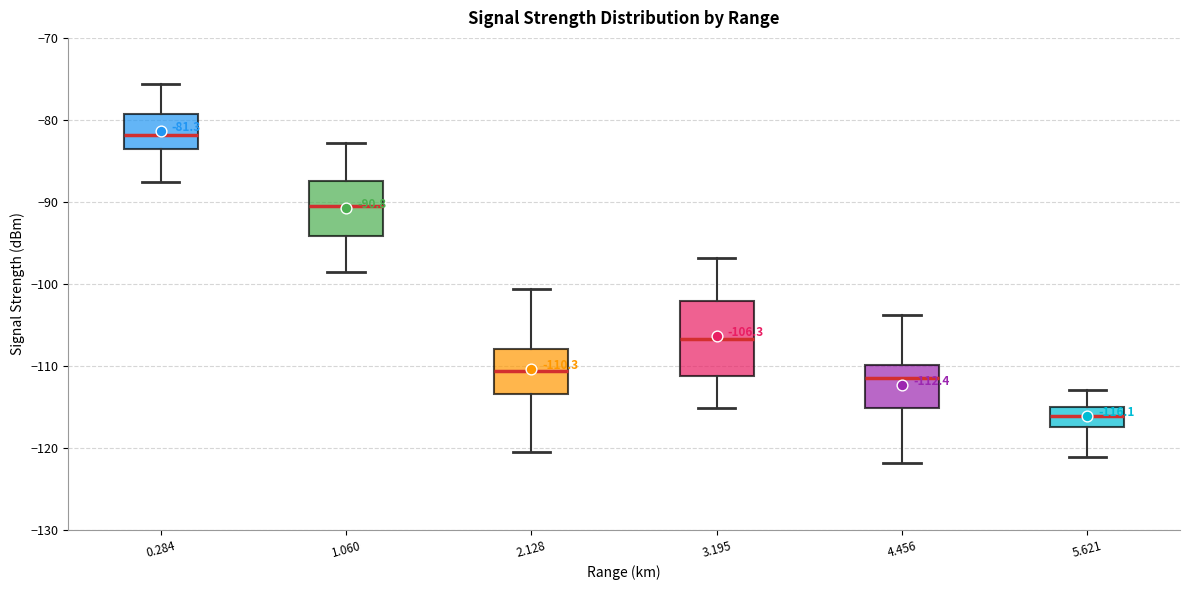

Comparing the boxes themselves (not the whiskers), which one is the tallest?

3.195